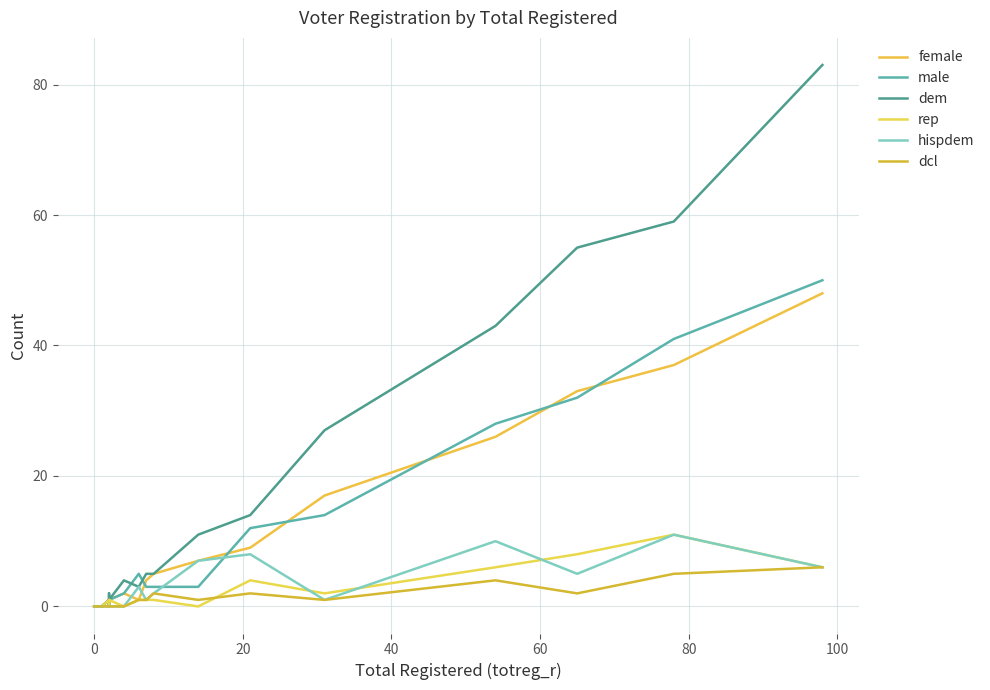

In female, how many points are lower than both neighbors (excluding endpoints)?

2